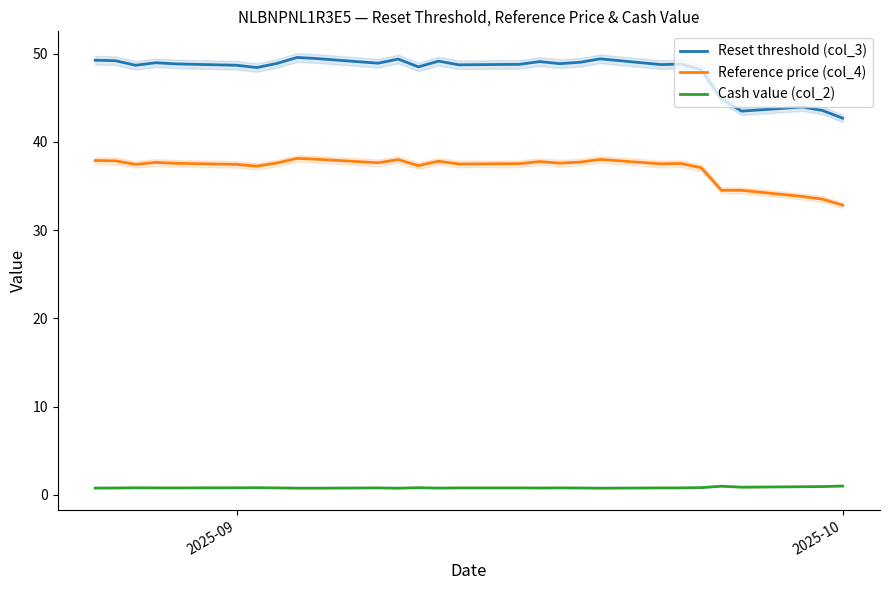

True or false: Cash value (col_2) and Reference price (col_4) intersect in this chart.

False